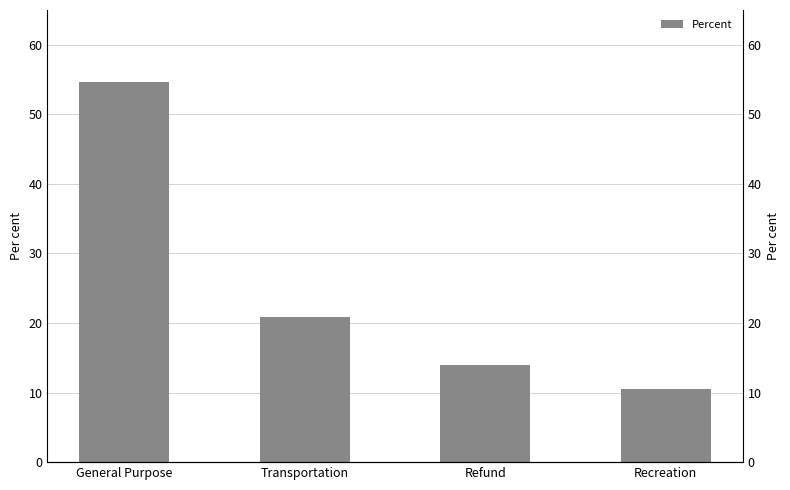

What is the difference between the values at Recreation and General Purpose?

44.1